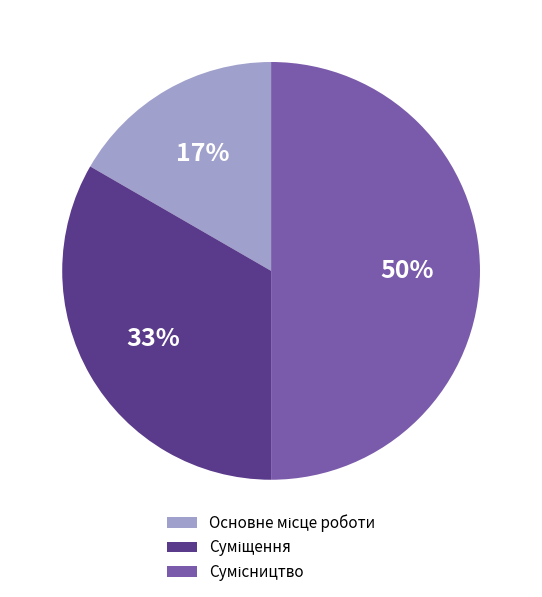

To the nearest percent, what is the average slice percentage?

33%